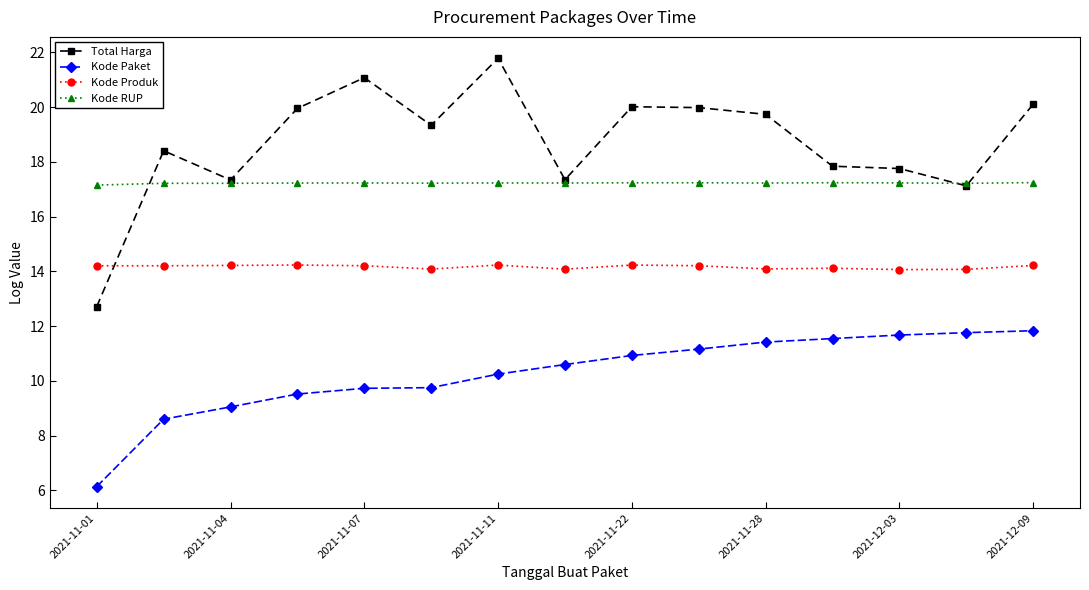

How many series are shown in this chart?

4